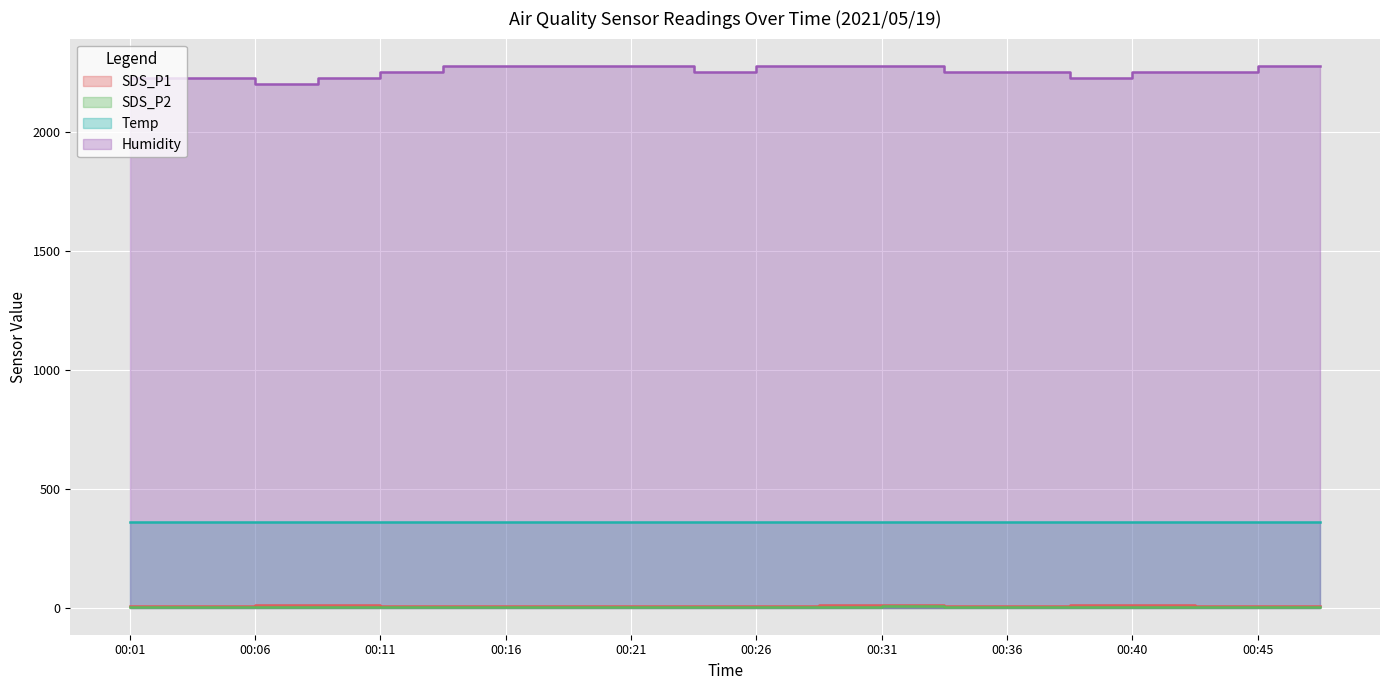

True or false: Humidity and SDS_P1 cross at least once.

False